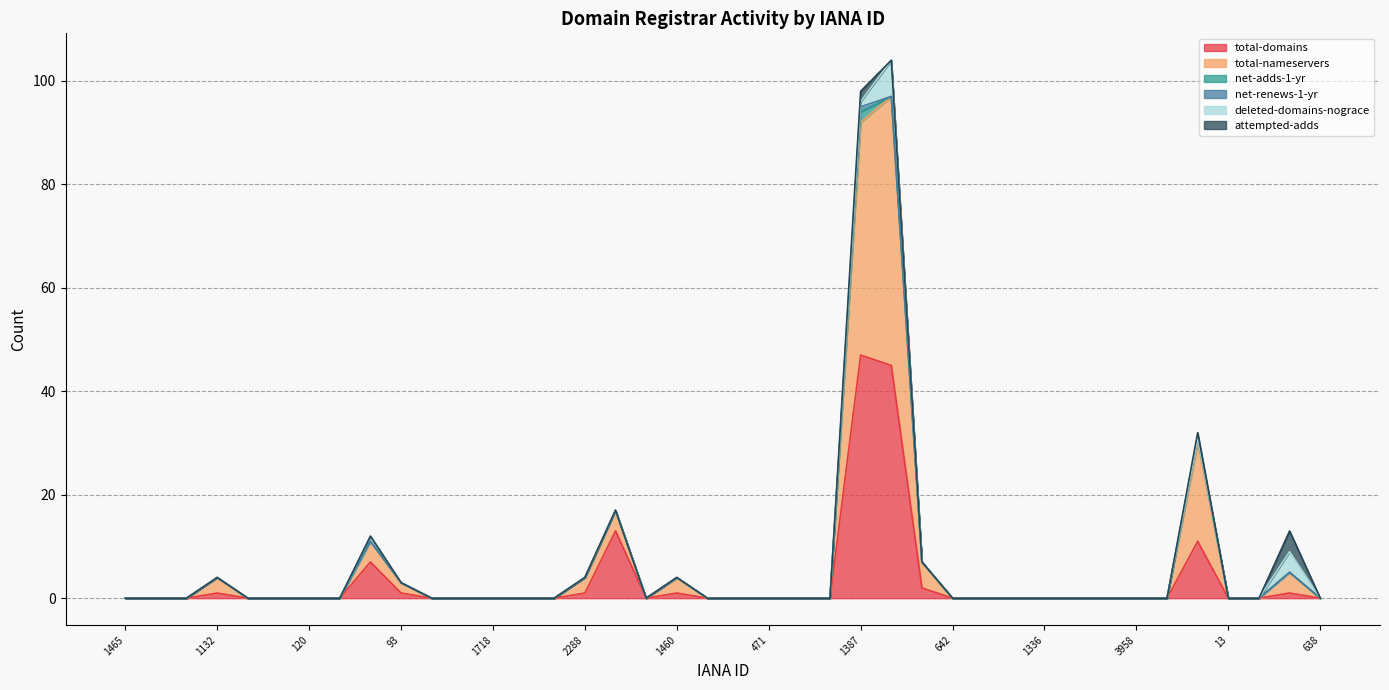

Does the chart have visible grid lines?

Yes